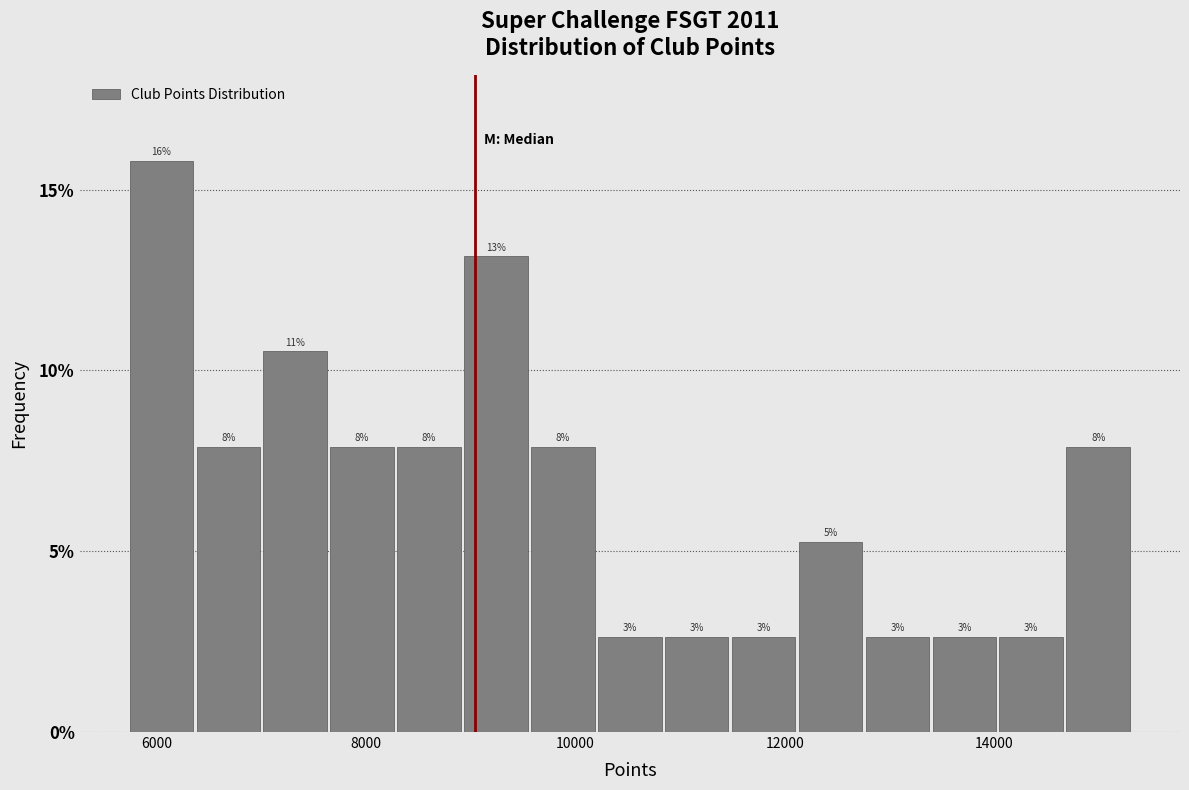

Around what value on the x-axis is the tallest bar? Give the approximate position of its centre, as read against the axis.

6000